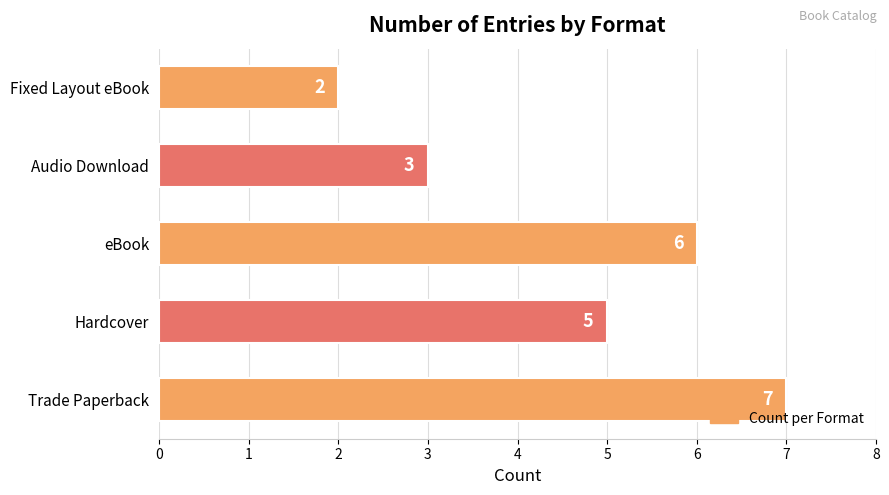

What is the smallest value displayed?

2